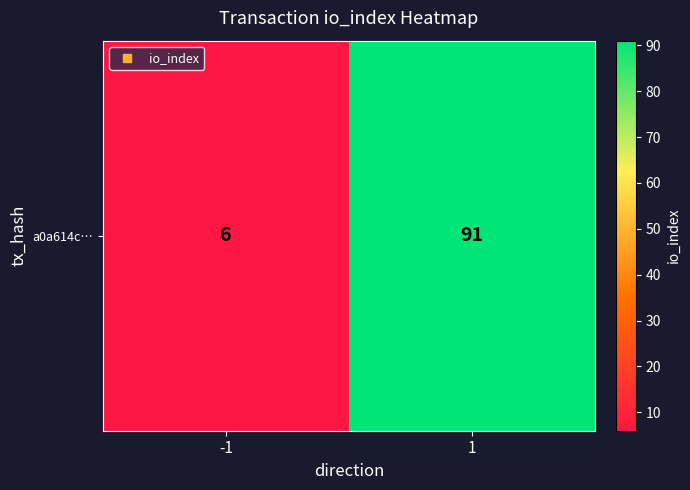

Reading left to right, transcribe all the data shown in this chart.

6	91